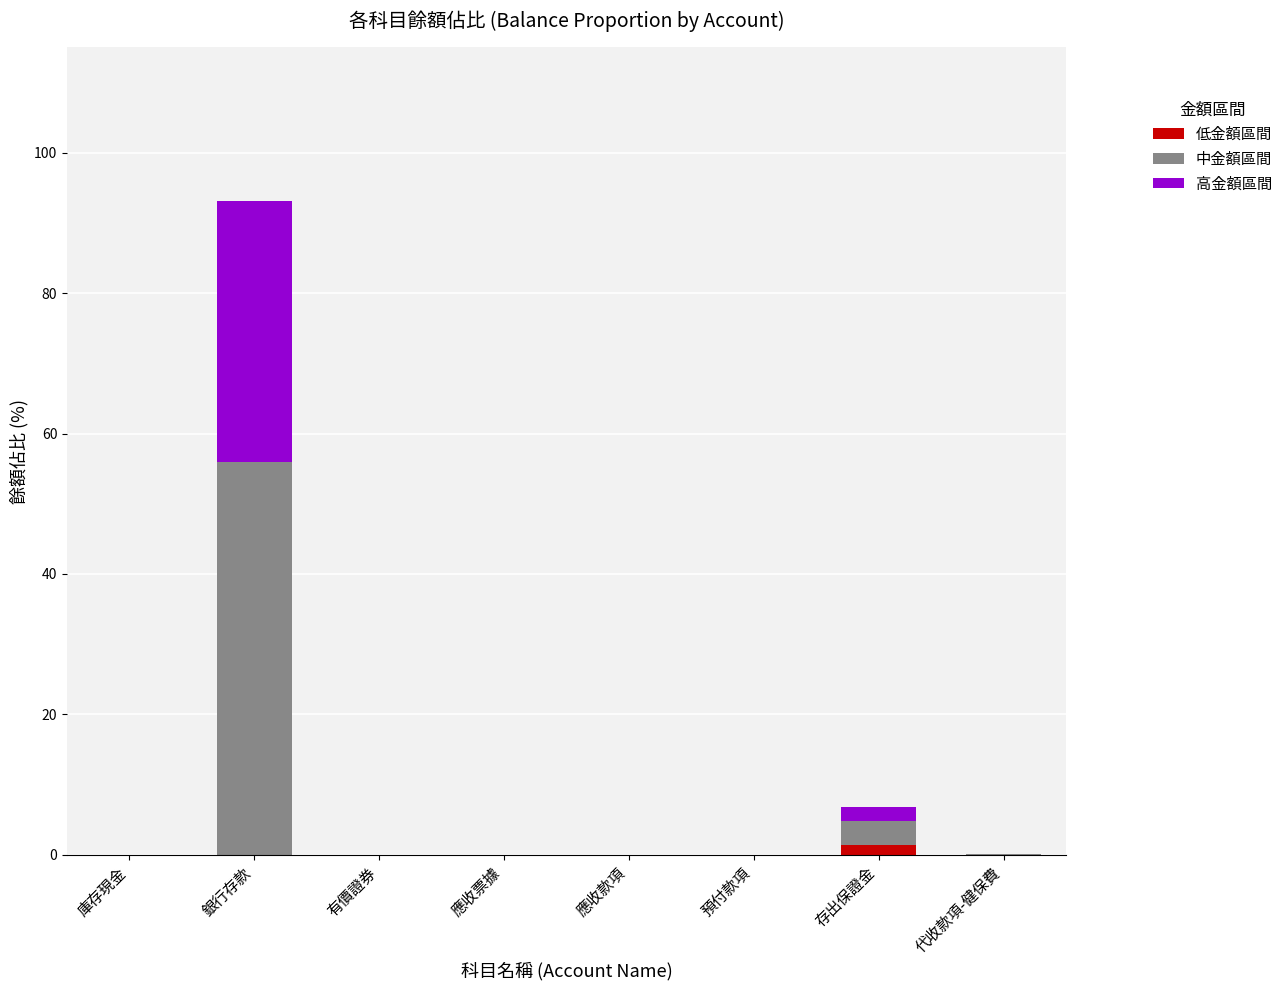

At which category is the sum across all series the highest?

銀行存款